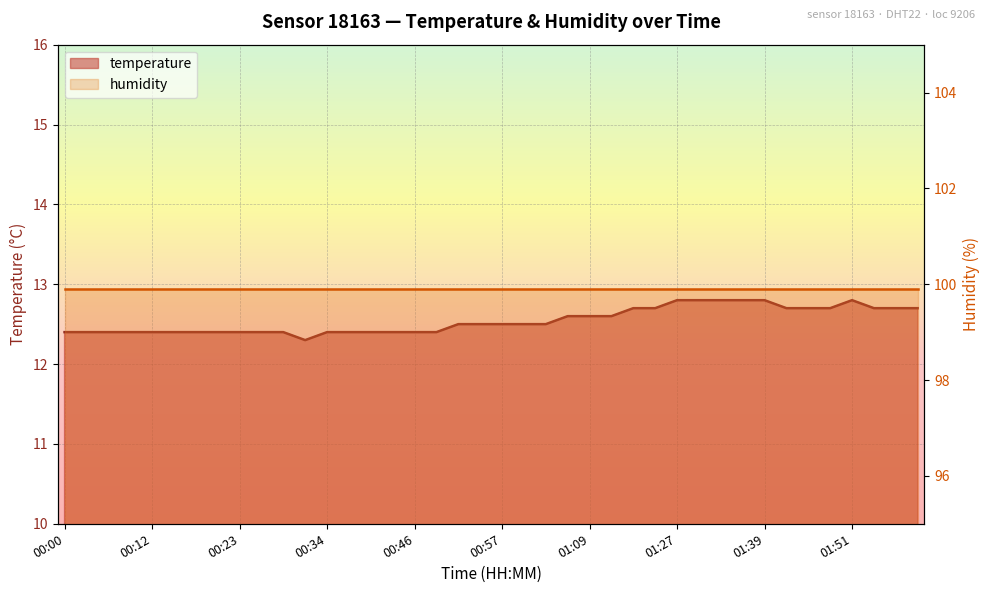

What is the difference between the values at 00:34 and 01:42?

0.3